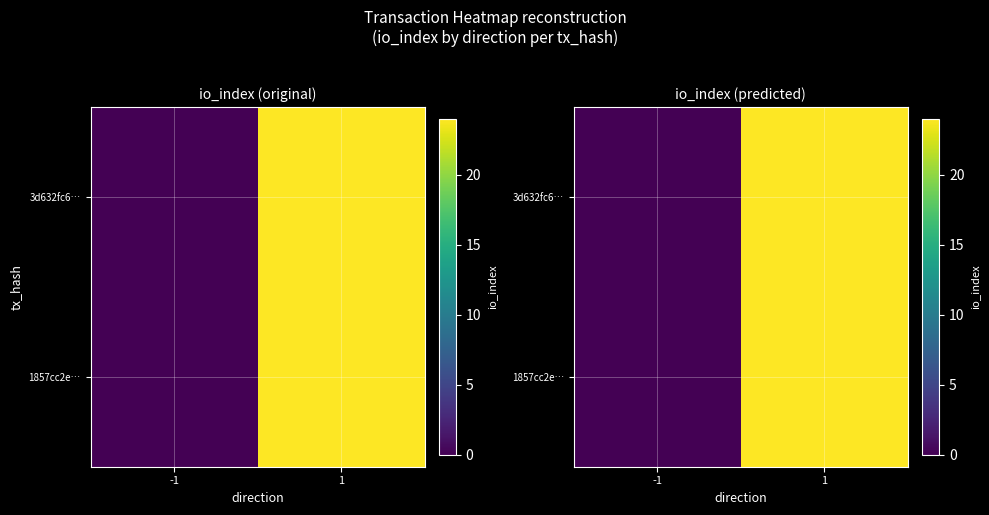

How many 1857cc2e… values are between 0 and 24?

2